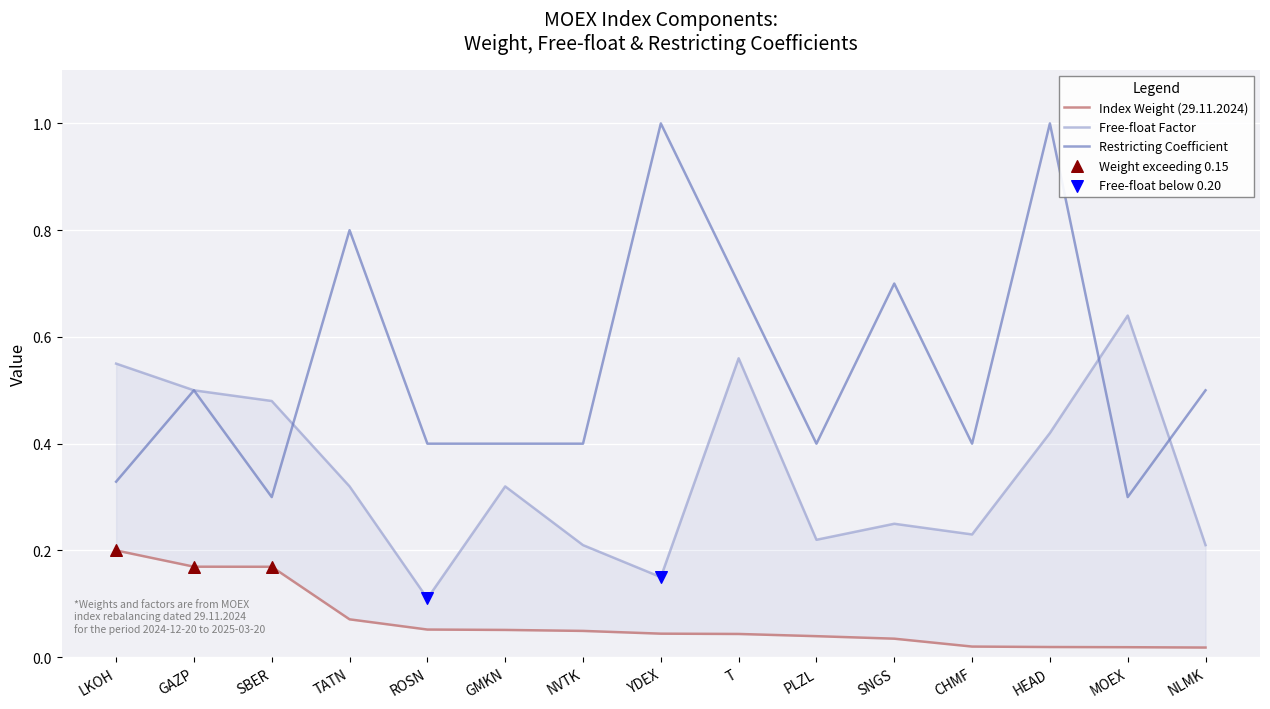

Which series has the widest spread of Y values?

Restricting coefficient